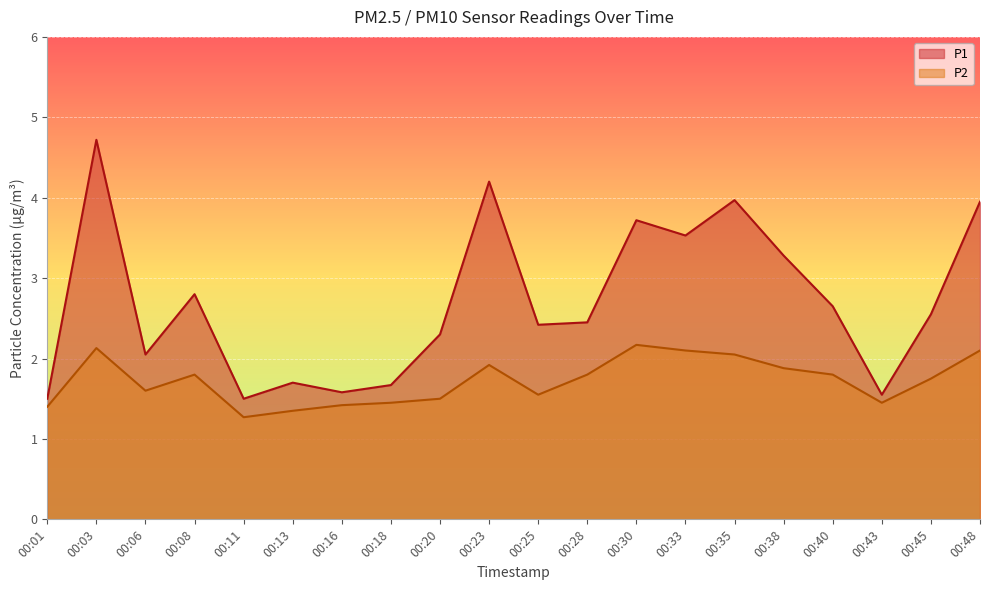

True or false: P2 has more than 1 points higher than both neighbors.

True